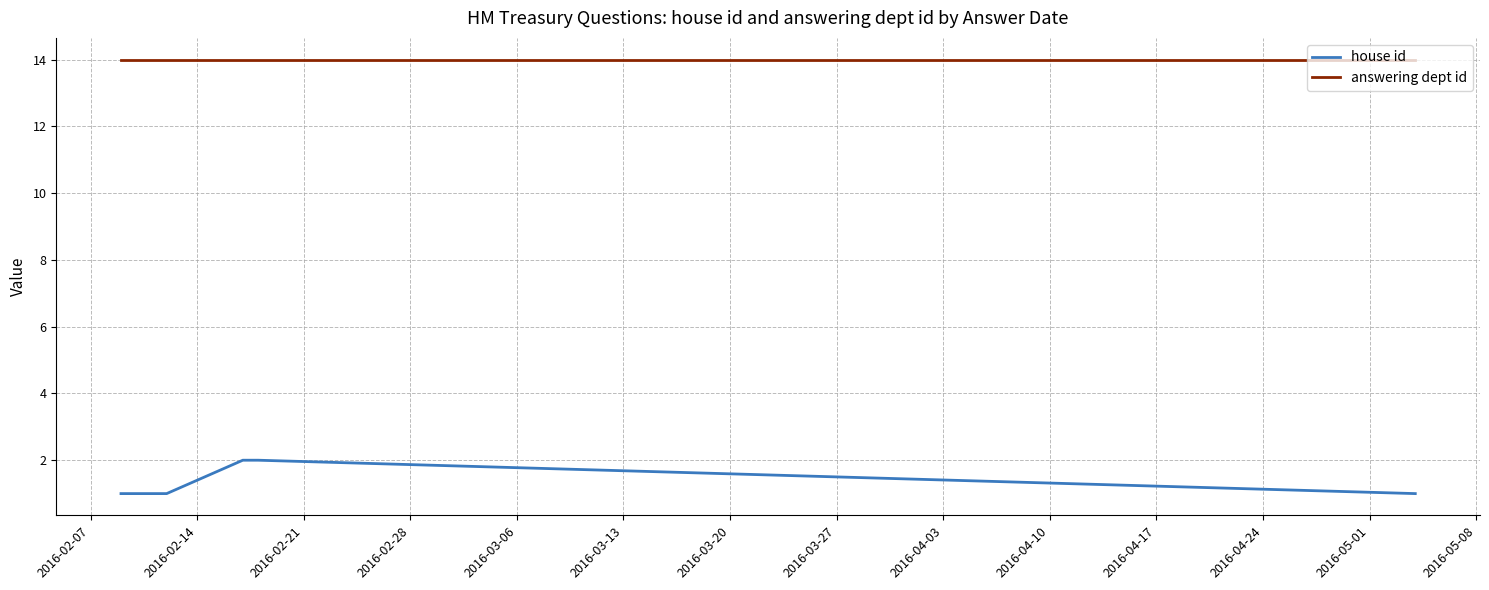

Where is answering dept id nearest to the value 14?

2016-02-07